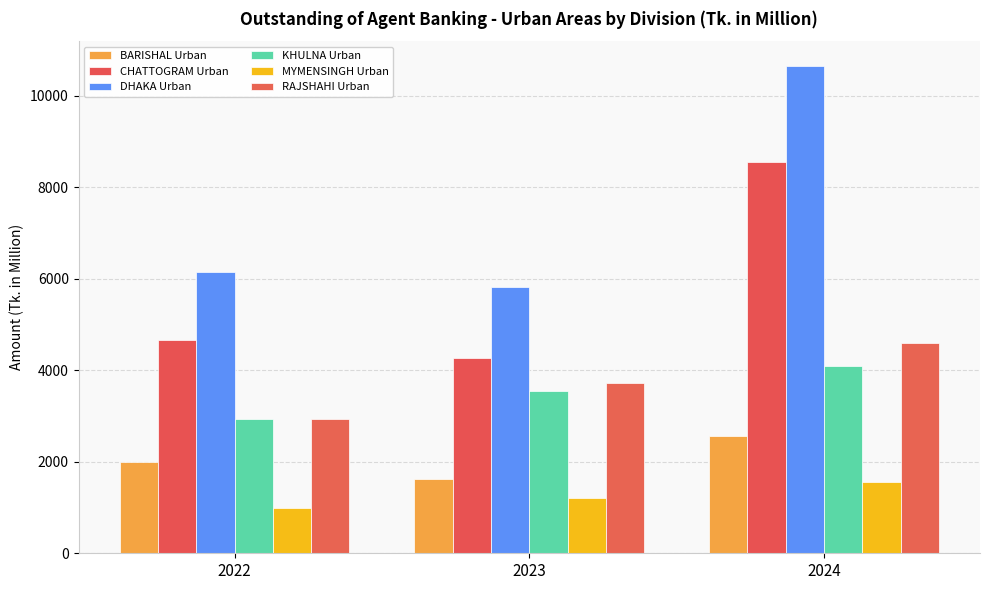

Between 2022 and 2024, which is larger?

2024